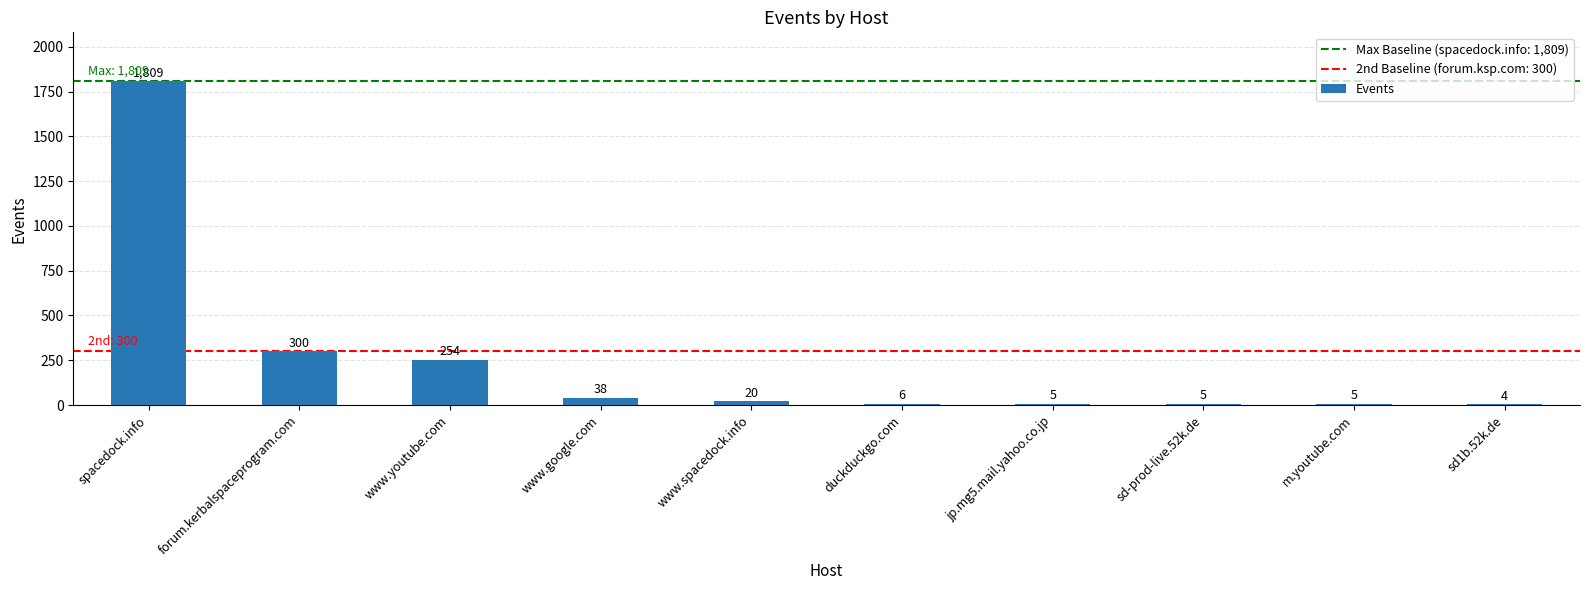

Which category has the highest value across all series?

spacedock.info